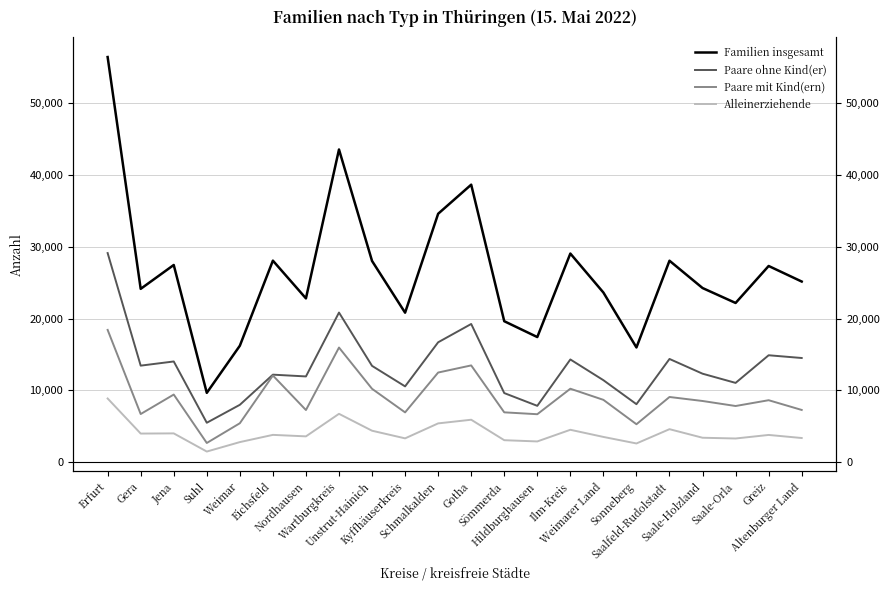

What is the value of the Paare ohne Kind(er) point at the 6th from the left?

12201